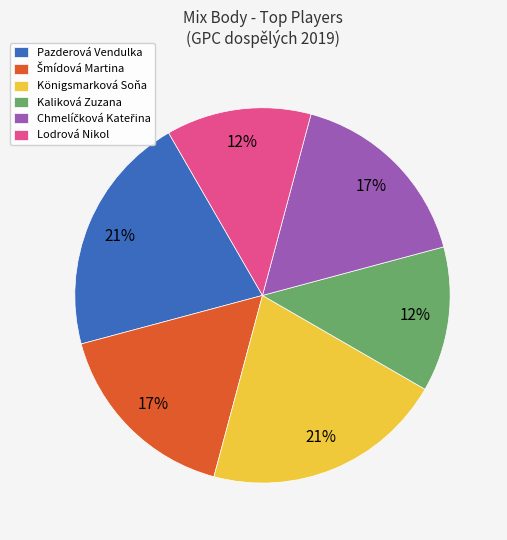

Count the number of slices in the pie.

6